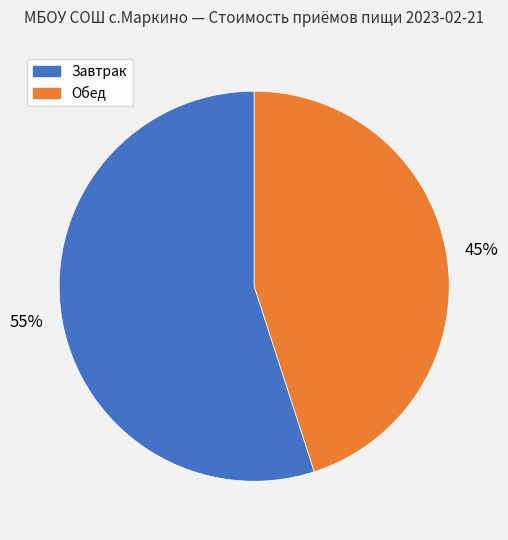

To the nearest percent, what is the average slice percentage?

50%